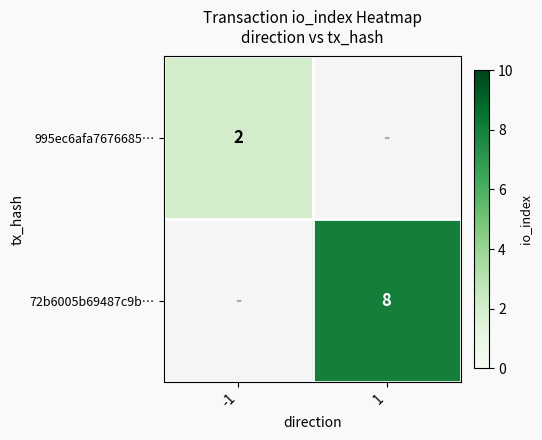

The 995ec6afa7676685… series shows 2 at -1. True or false?

True